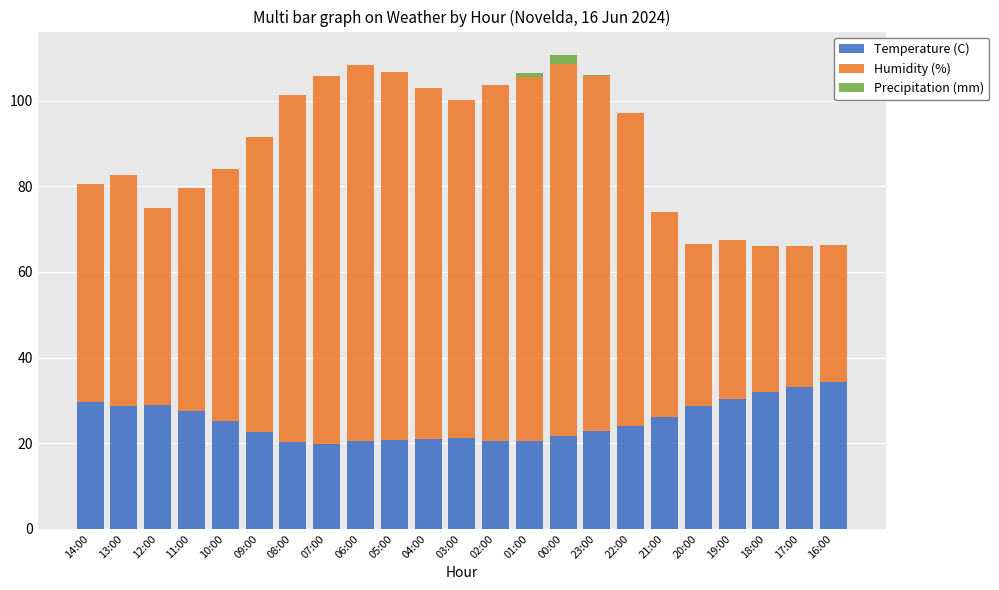

Is it true that Temperature (C) equals 20.2 at 08:00?

True